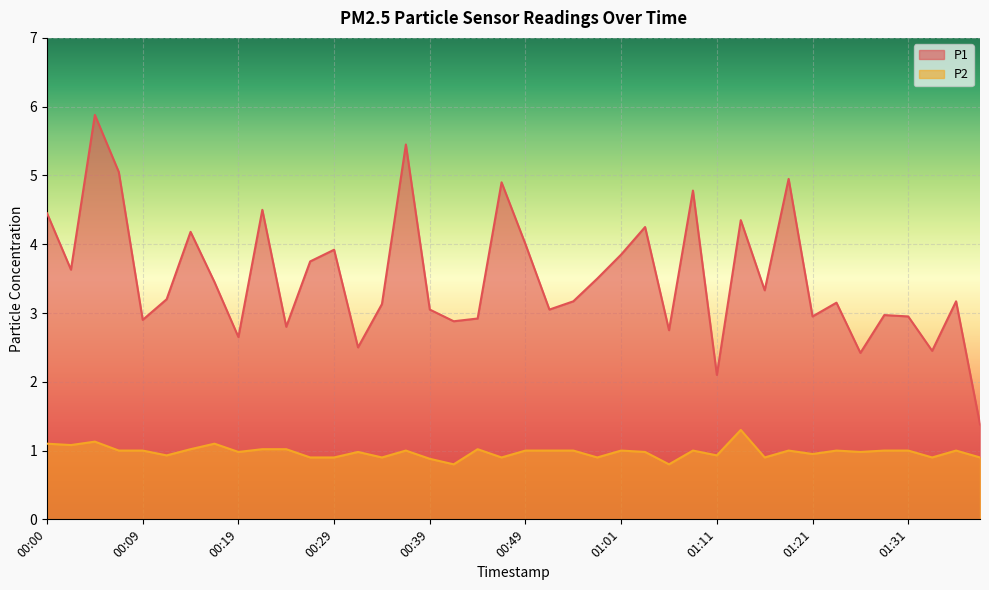

Where does the P2 series first go above 1?

00:00